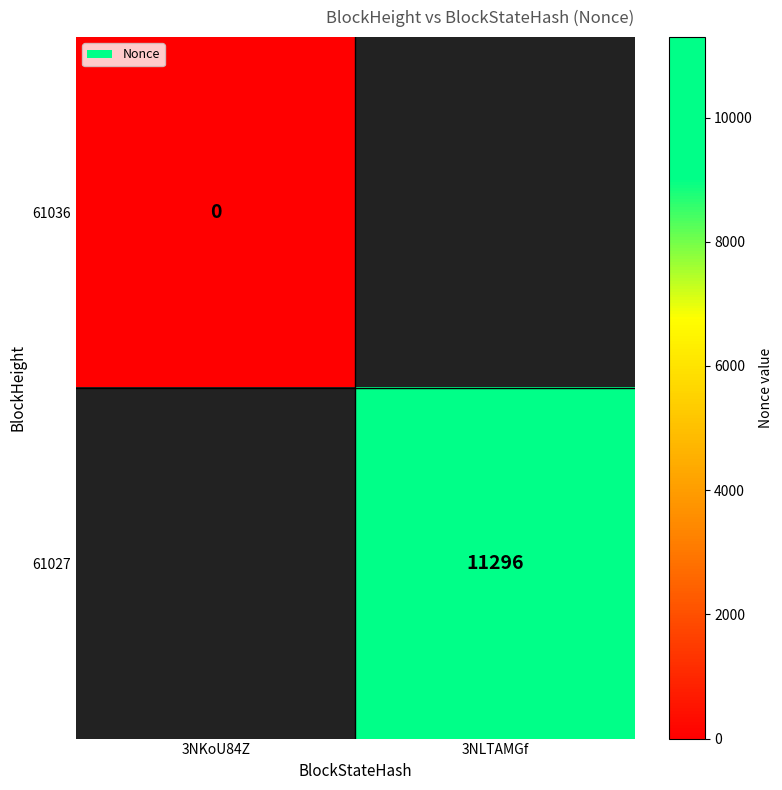

True or false: 61027 has a value of 11296 at 3NLTAMGf.

True